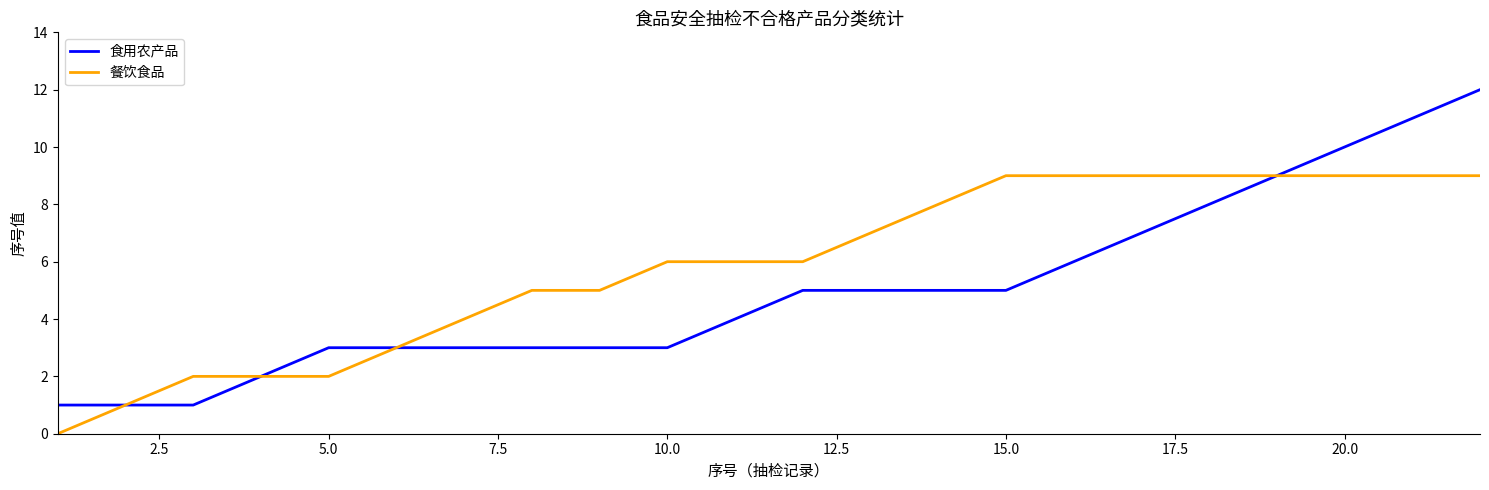

Which series has the largest total across all categories?

餐饮食品